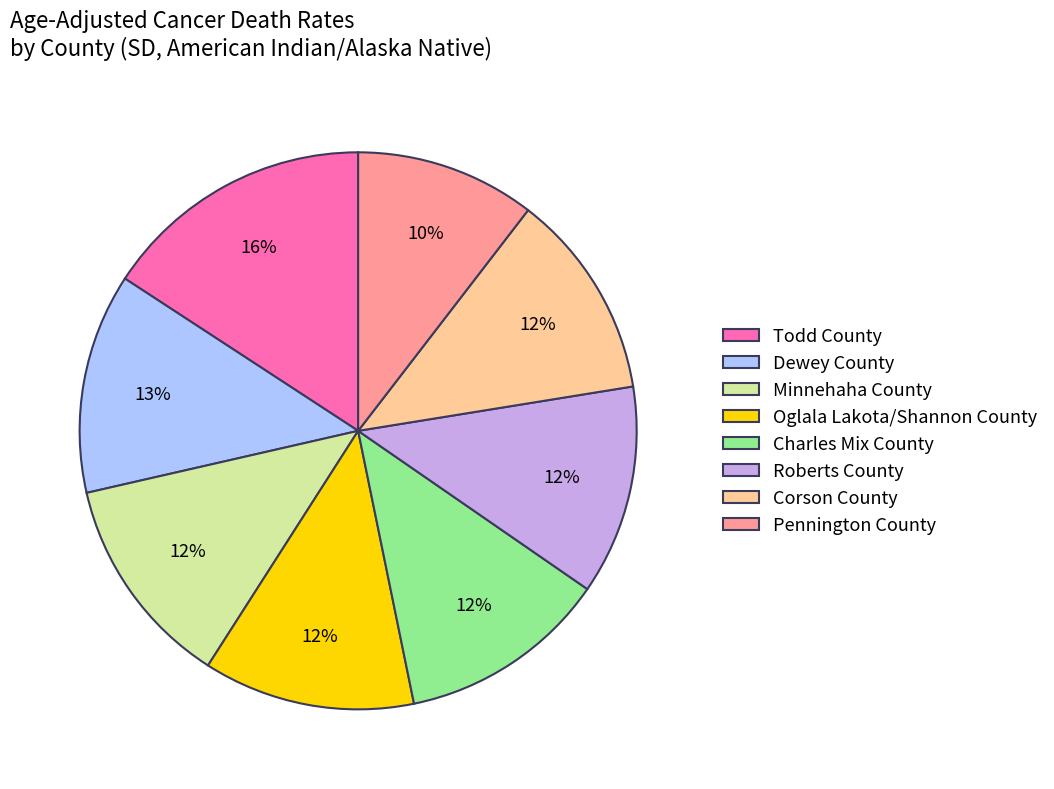

How many slices are in this pie chart?

8